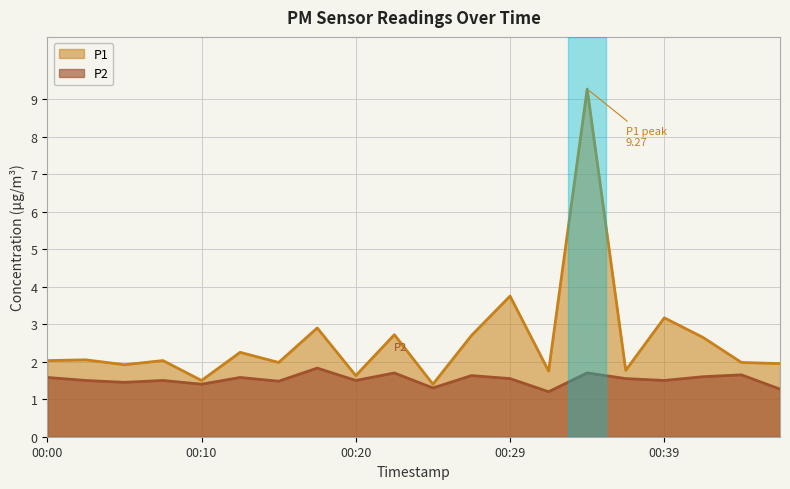

What are all the series names shown in the legend?

P1, P2